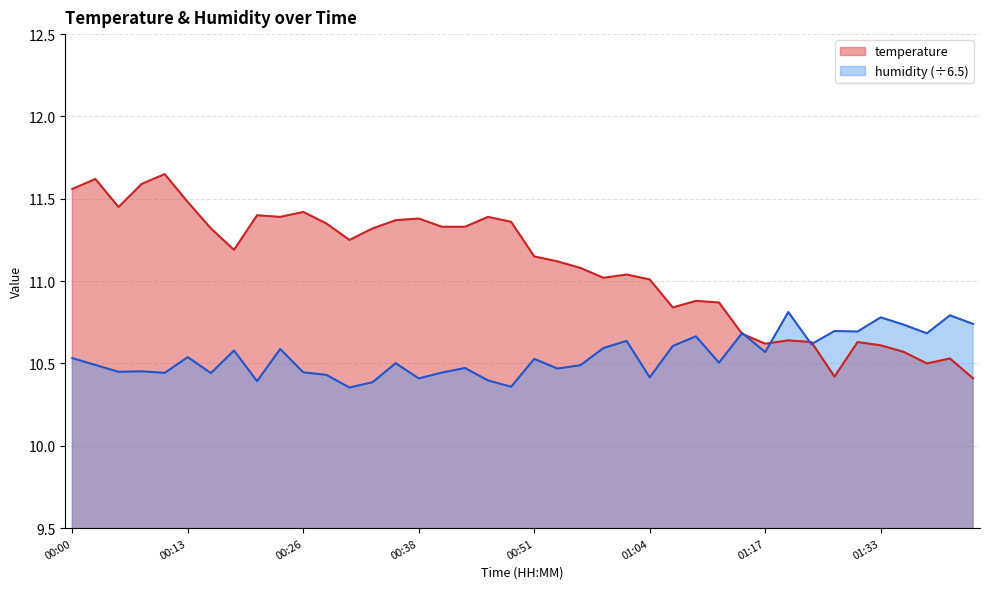

What are all the series names shown in the legend?

temperature, humidity (÷6.5)